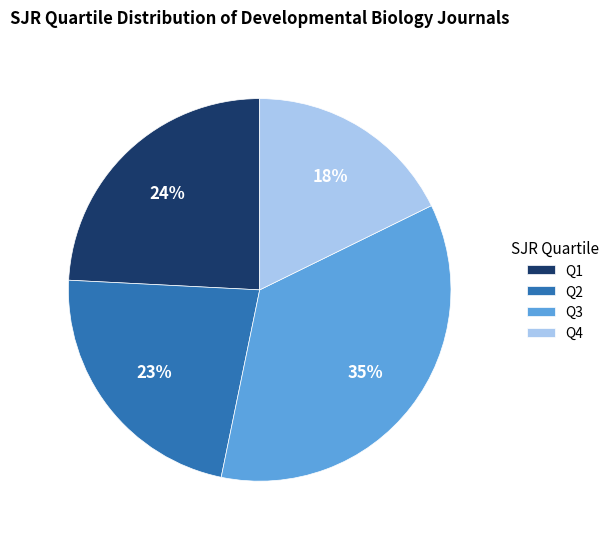

Is the sum of Q3 and Q2 greater than half?

Yes